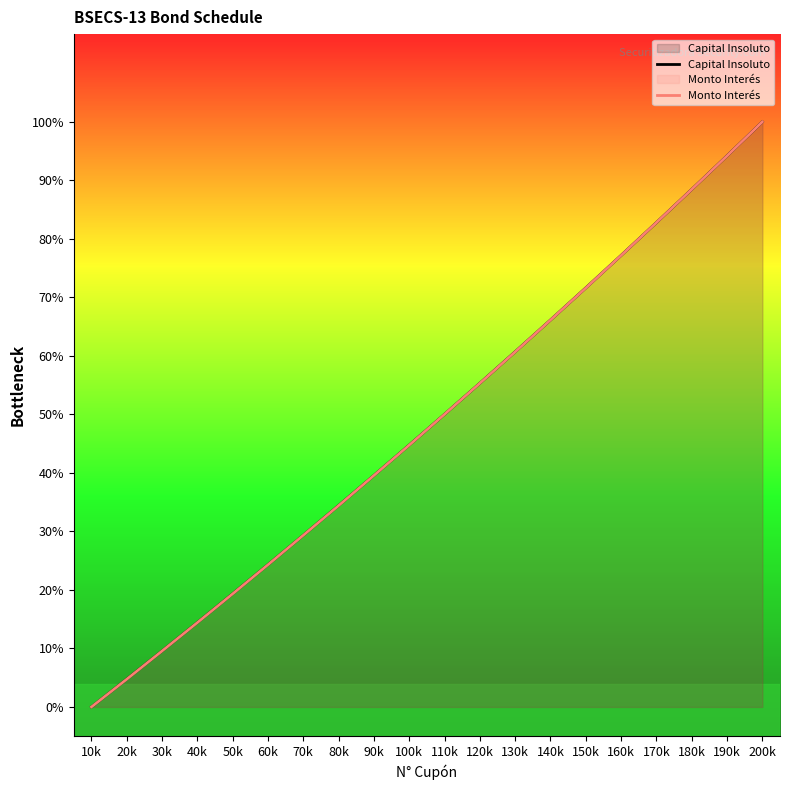

True or false: Capital Insoluto and Monto Interés cross at least once.

False